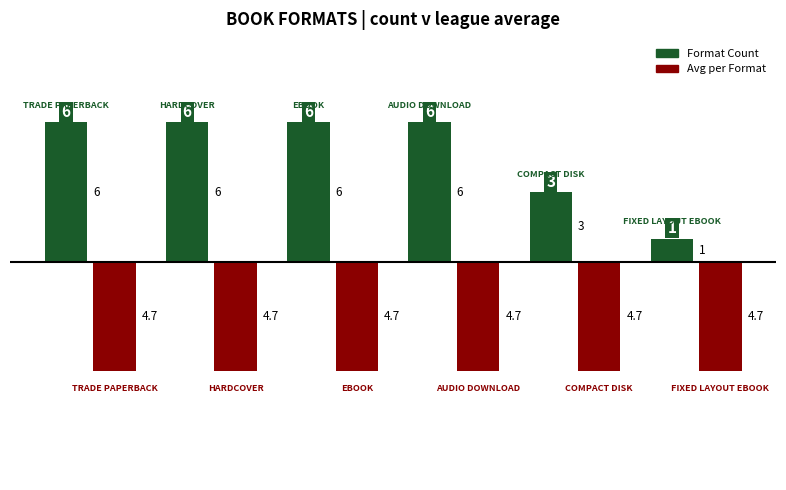

What is the maximum value shown in the chart?

6.0